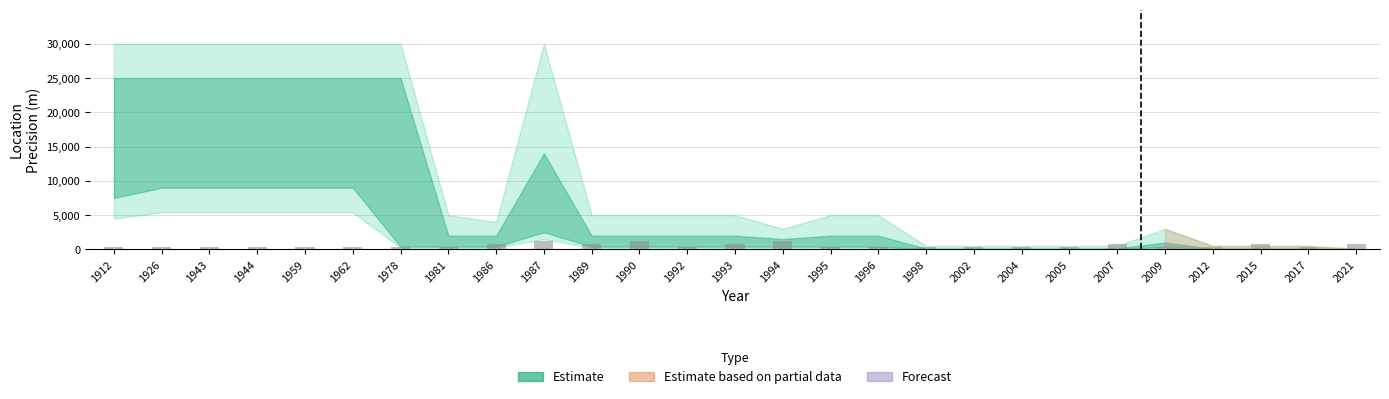

What is the value of the 14th bar from the left?

800